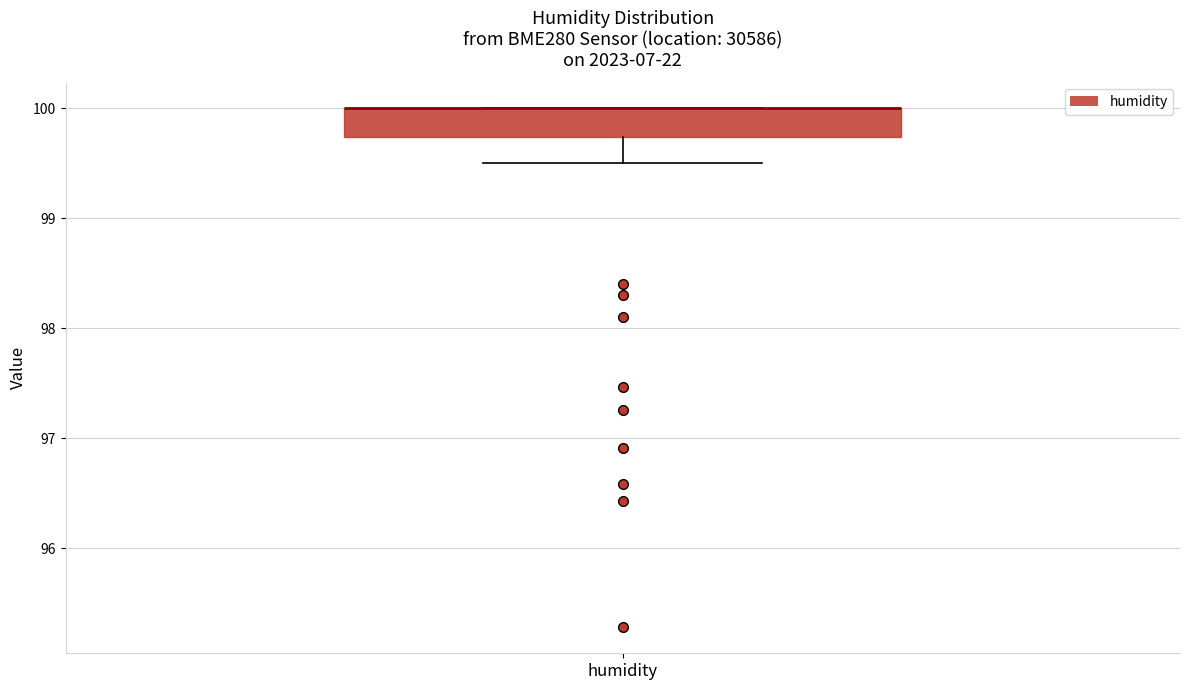

Where is the lower edge of the box for humidity on the y-axis? The values are not printed on the chart, so give them approximately, as read against the axis.

99.7